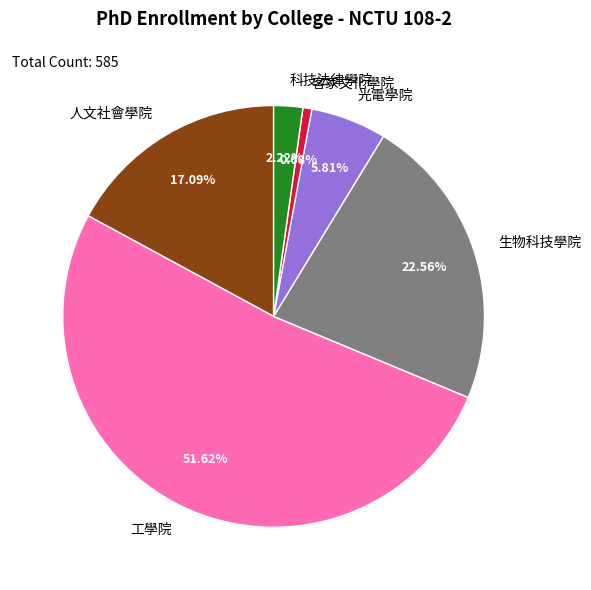

What percentage is the 光電學院 slice, to the nearest percent?

6%